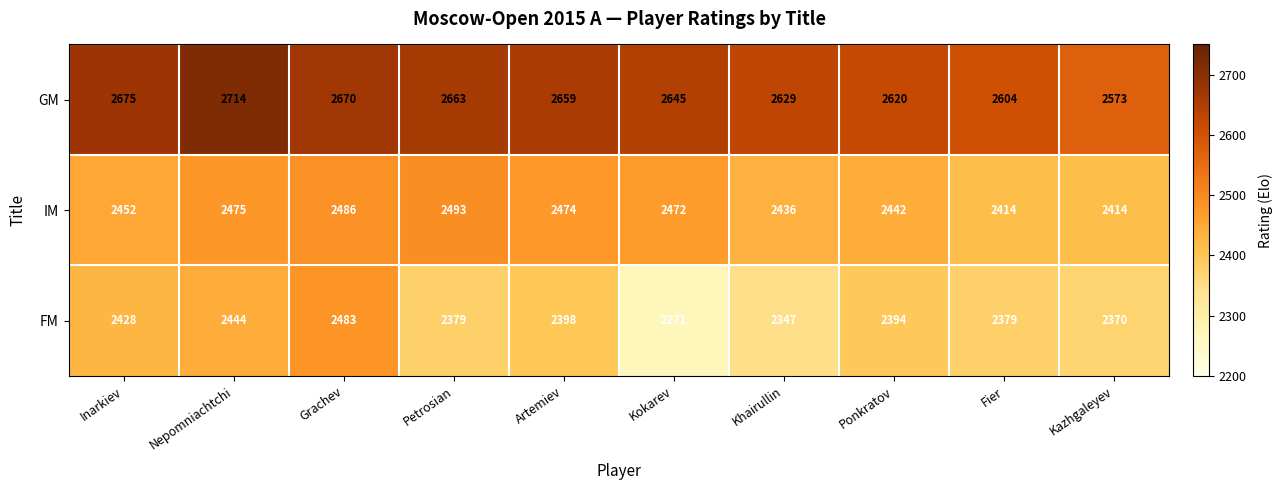

How many distinct data groups are displayed?

3